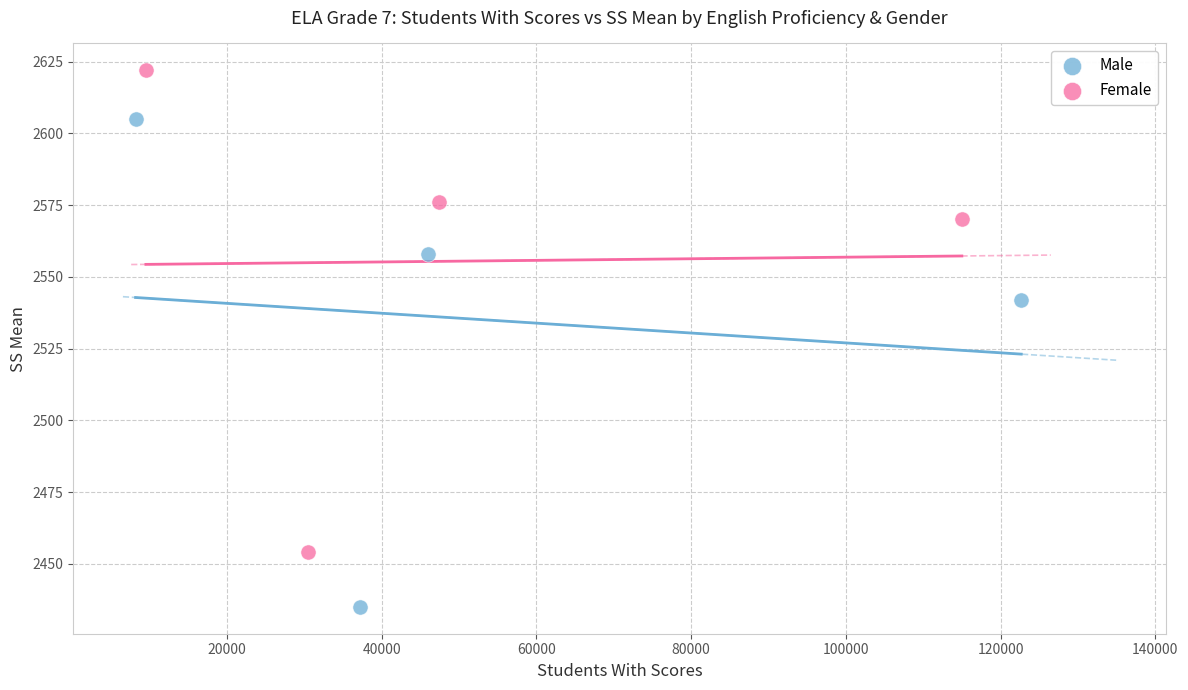

Which series contains the lowest Y value?

Male